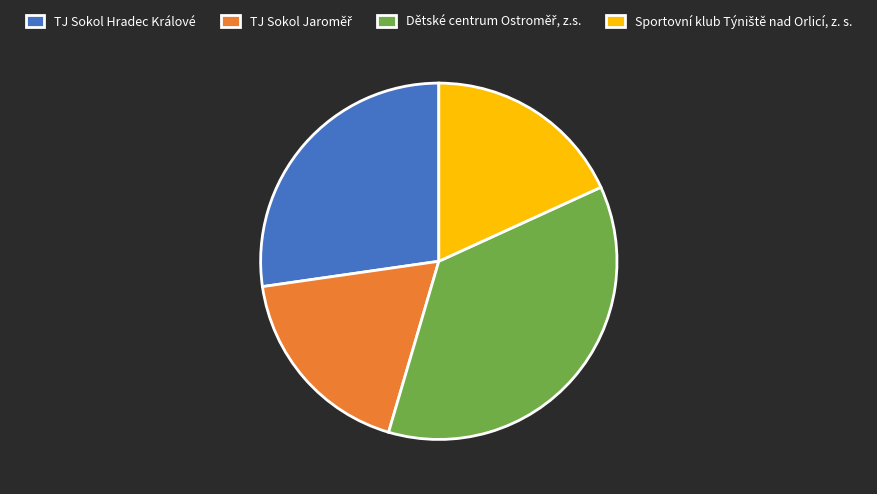

Is it true that TJ Sokol Hradec Králové is 27% of the pie?

True